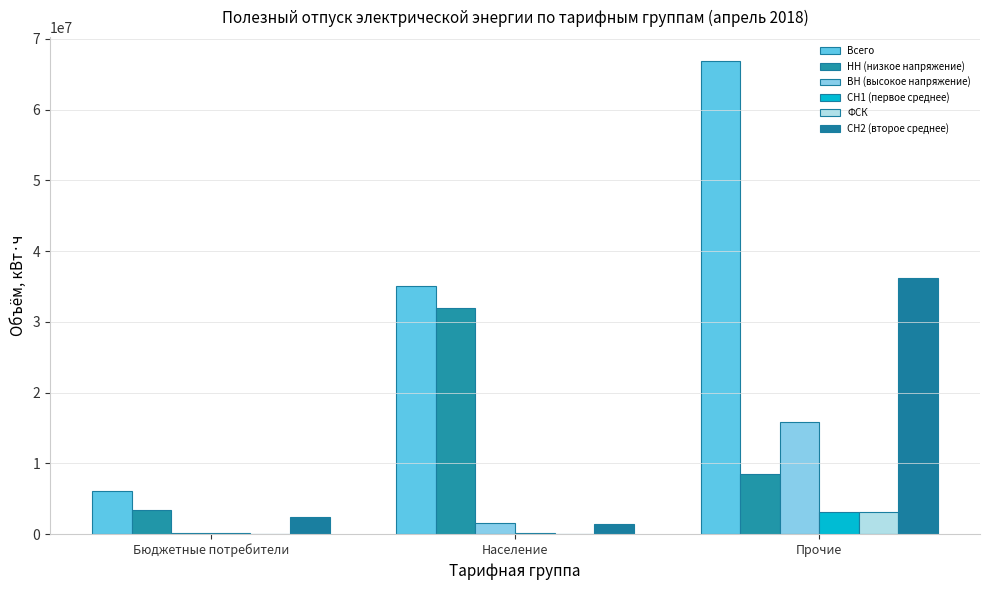

Read the Всего value at Бюджетные потребители.

6104899